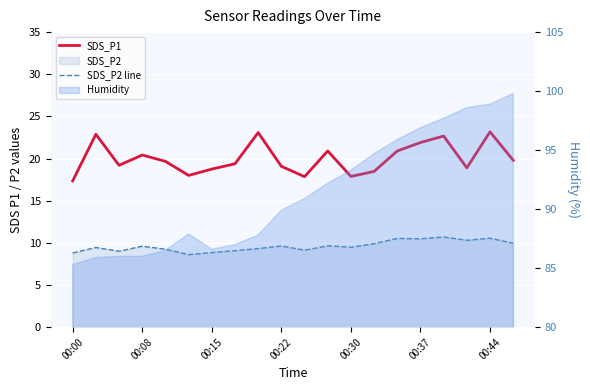

True or false: SDS_P2 line and SDS_P1 intersect in this chart.

False